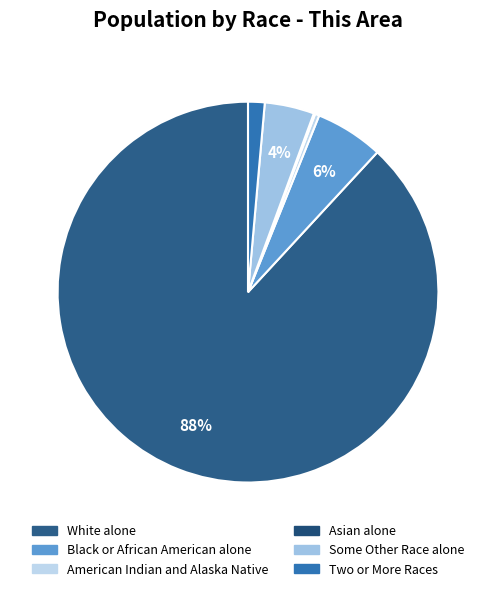

Count the number of slices in the pie.

6